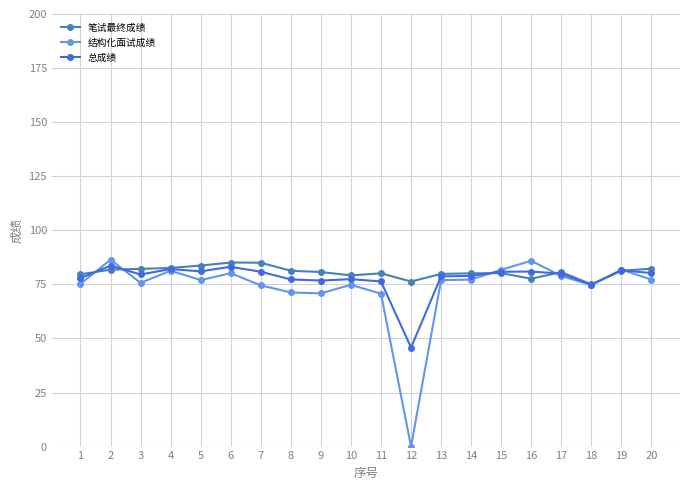

True or false: 结构化面试成绩 has more than 1 interior local peaks.

True